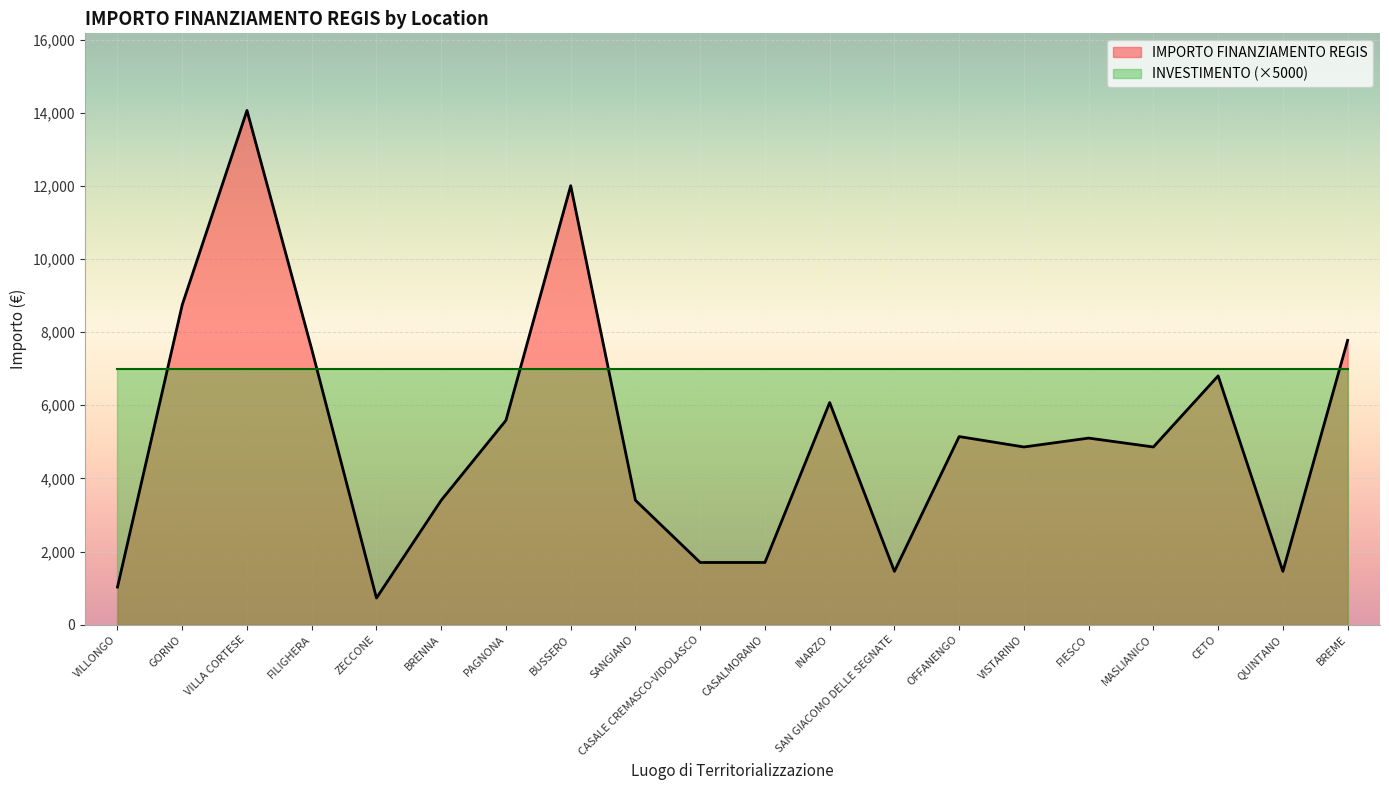

Where does the data first go above 5103?

GORNO